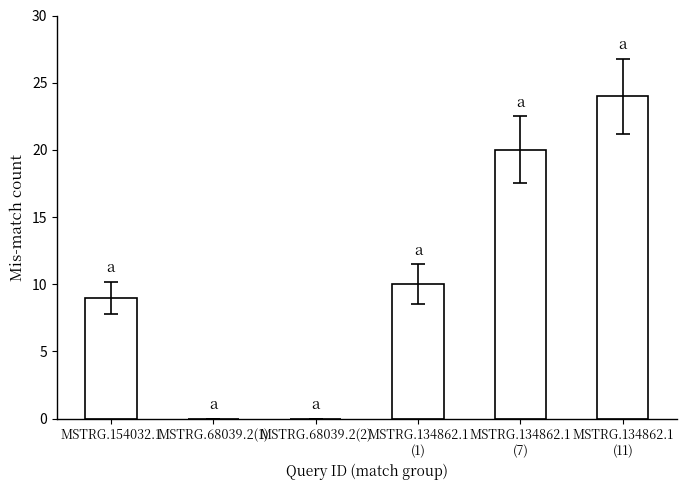

Where is the data nearest to the value 12?

MSTRG.134862.1
(1)